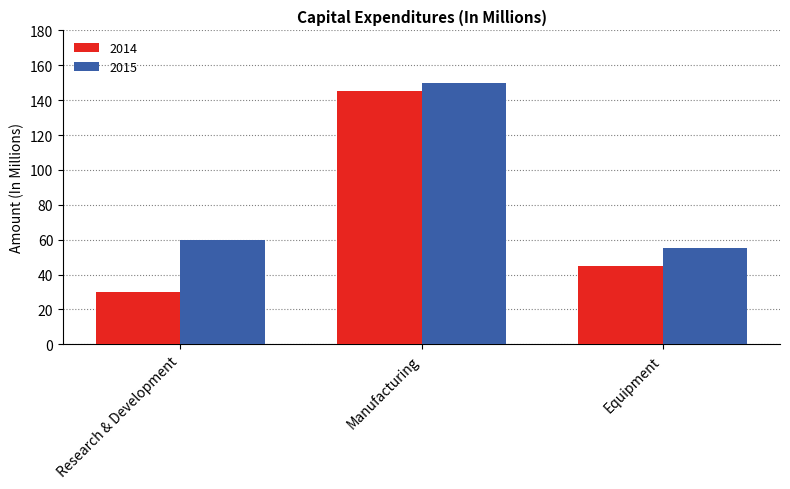

How many distinct data groups are displayed?

2